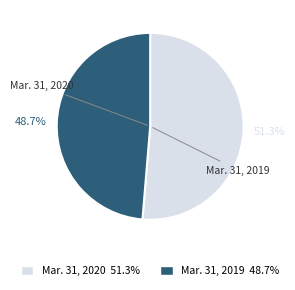

Which category accounts for the majority?

Mar. 31, 2020